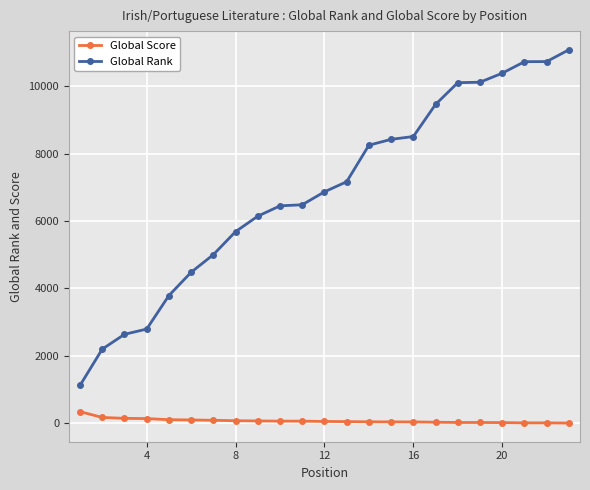

Which series has the largest range (max minus min)?

Global Rank